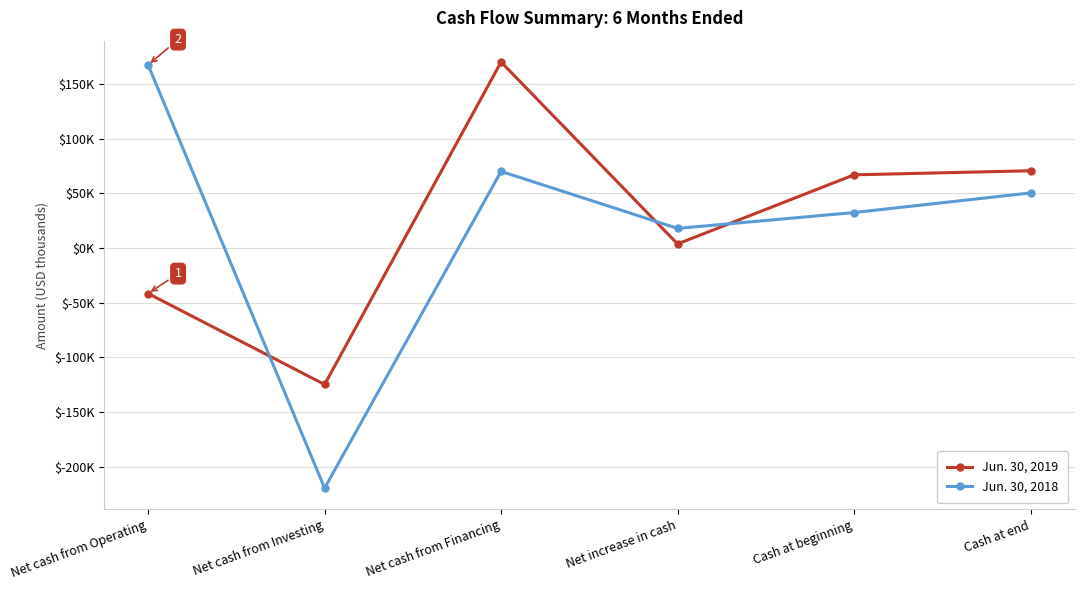

The value of Jun. 30, 2018 at Net cash from Investing is -219638. True or false?

True